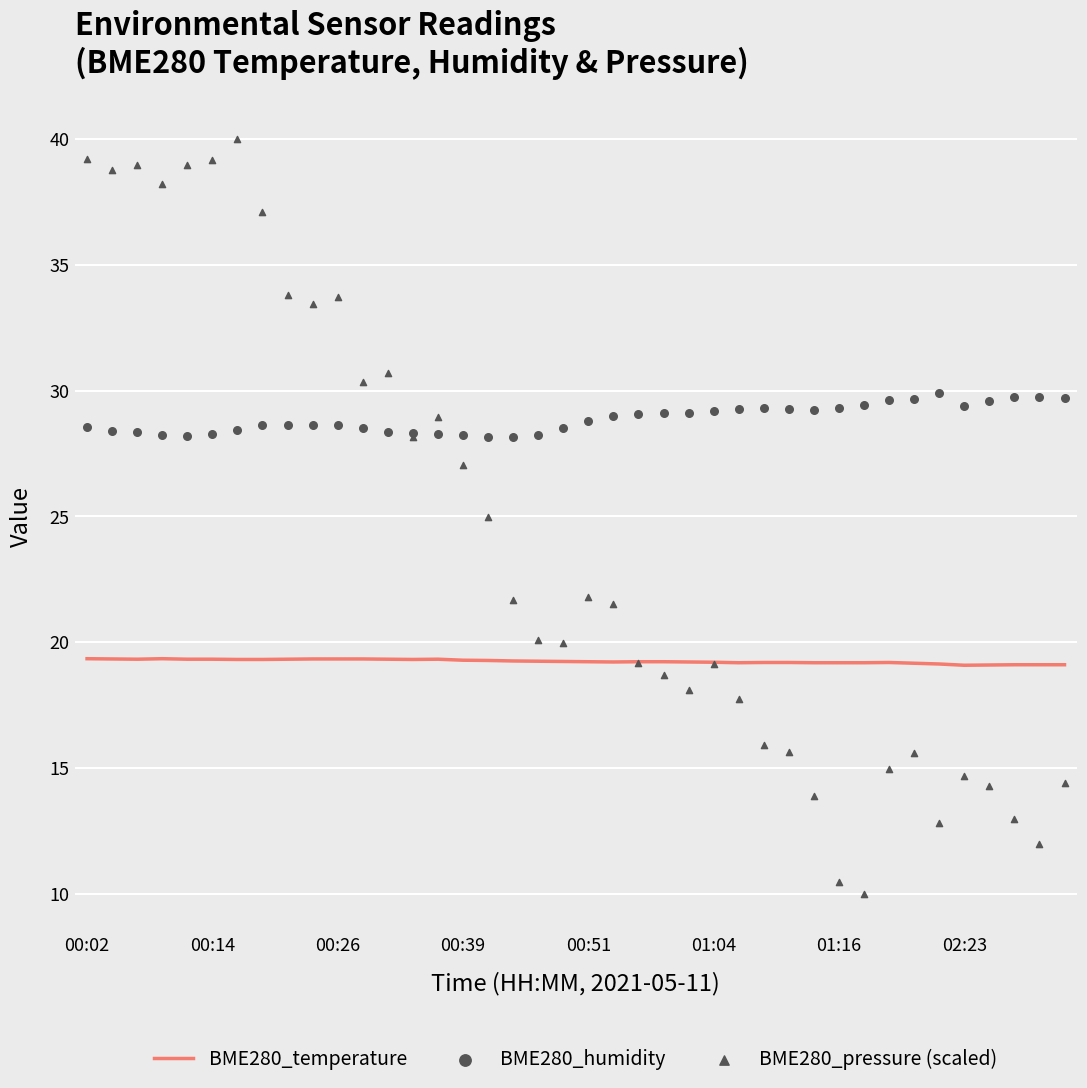

At how many categories does at least one series exceed 34?

8